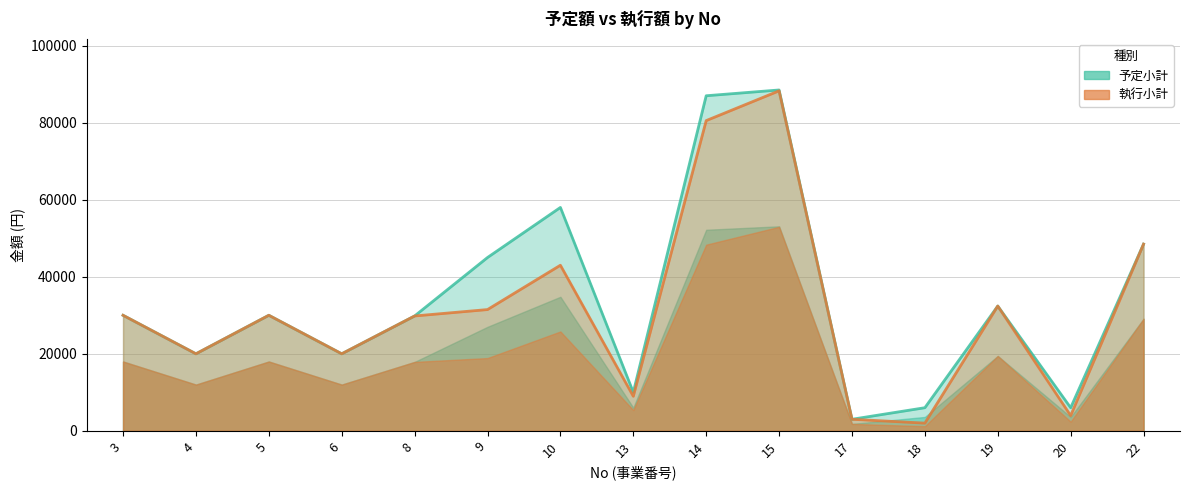

Does the chart display data point markers on the line(s)?

No